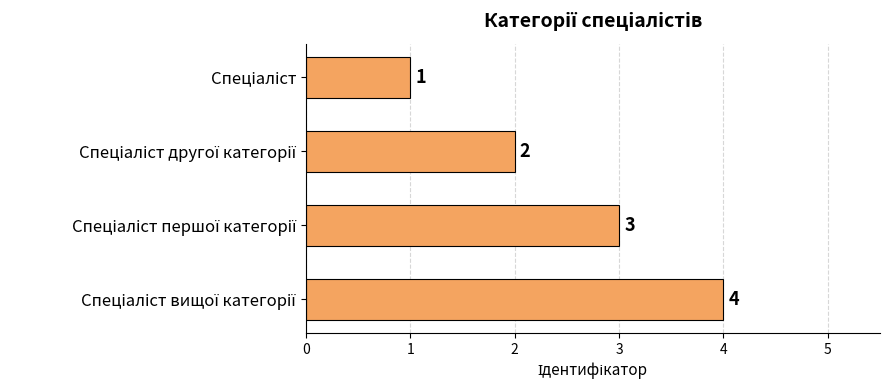

What is the difference between the maximum and minimum values?

3